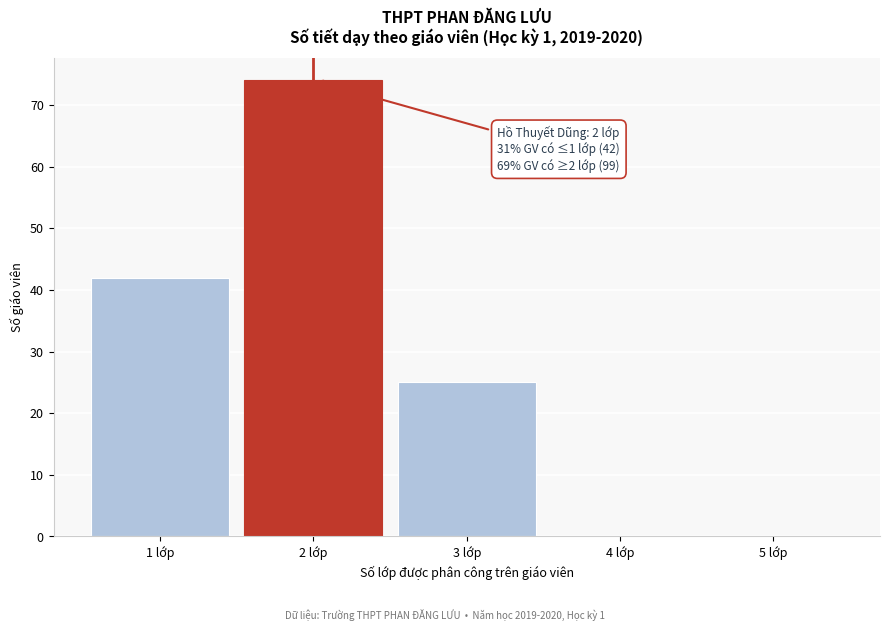

Reading left to right, extract all data points from this chart.

1 lớp=42	2 lớp=74	3 lớp=25	4 lớp=0	5 lớp=0